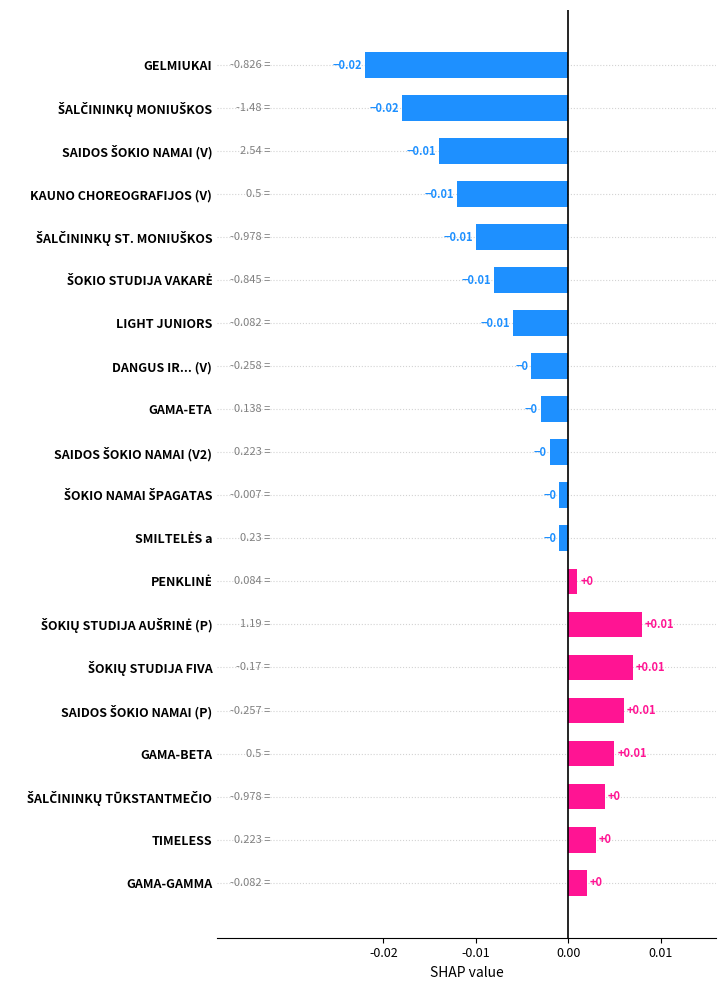

What is the sum of all values?

-0.1